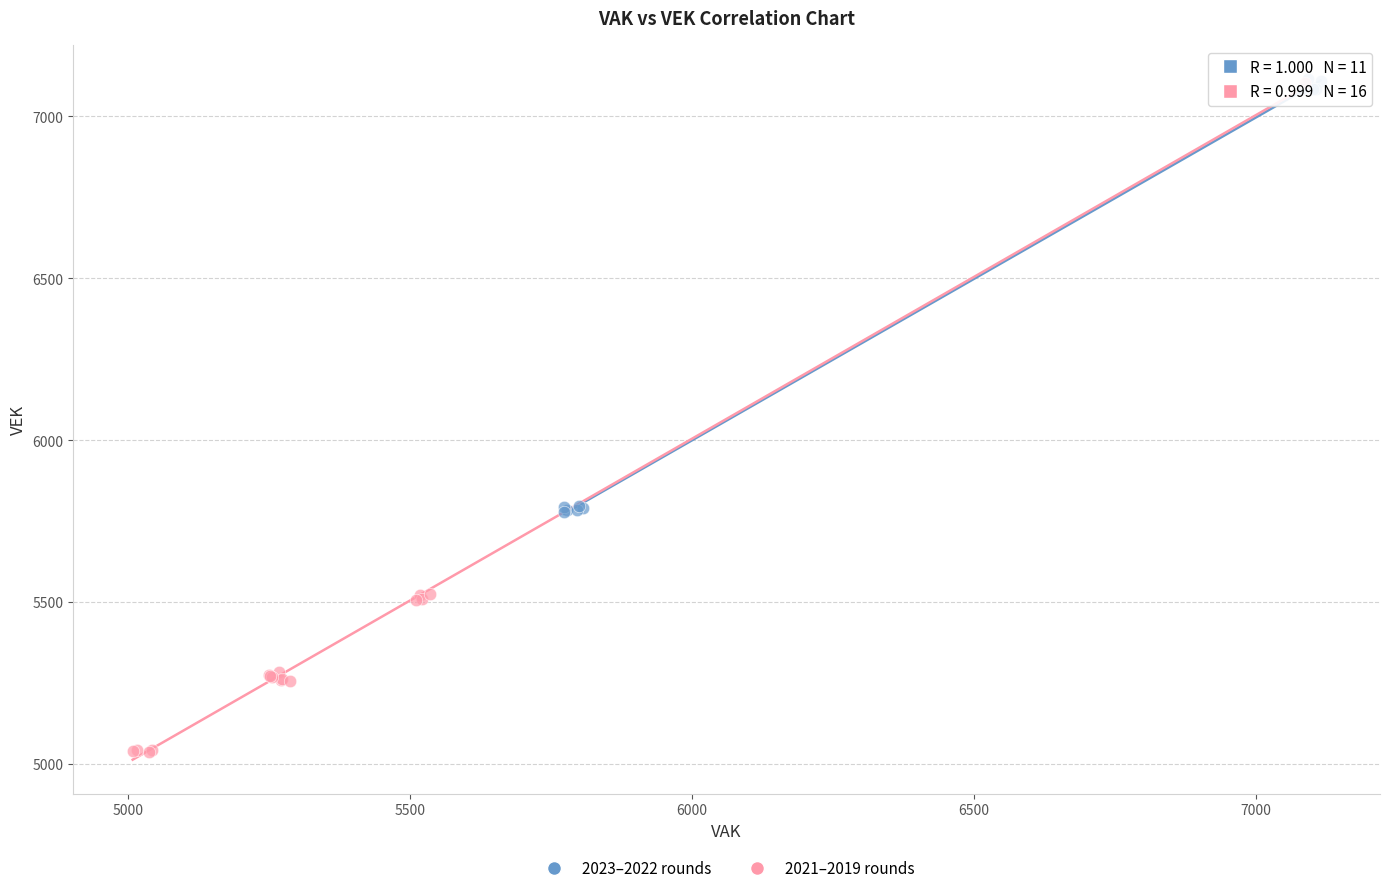

Which series reaches the minimum Y coordinate?

2021–2019 rounds